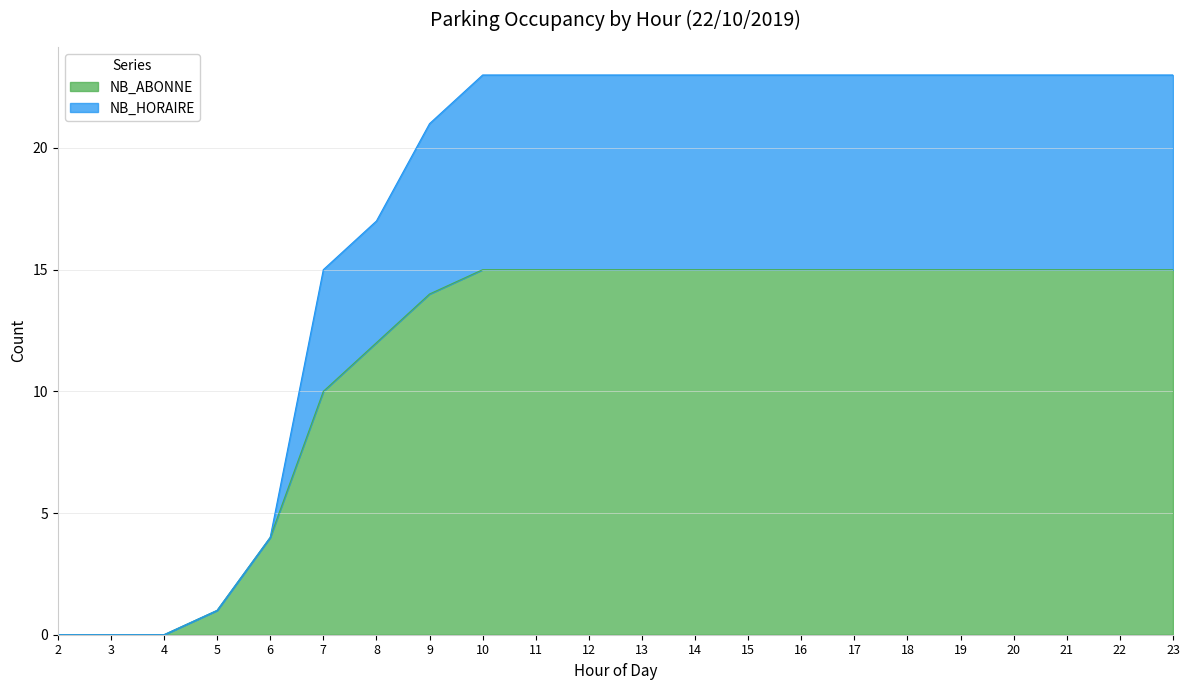

True or false: NB_ABONNE has a value of 12 at 8.

True